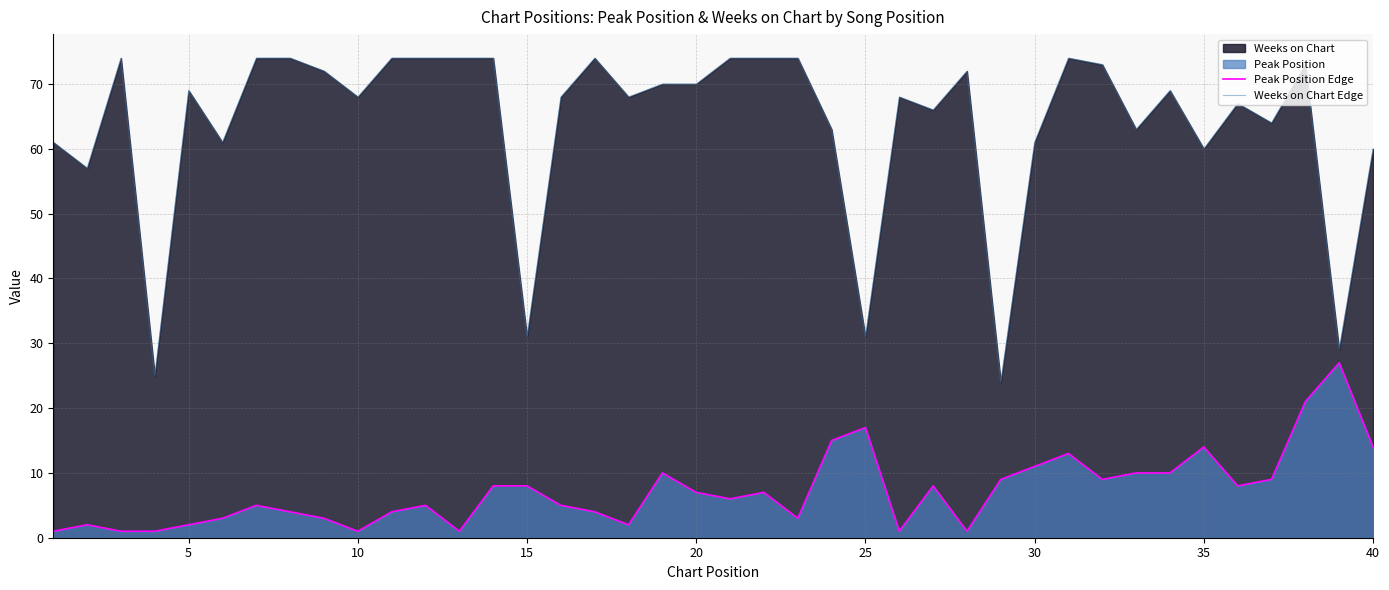

What is the maximum value for Peak Position Edge?

27